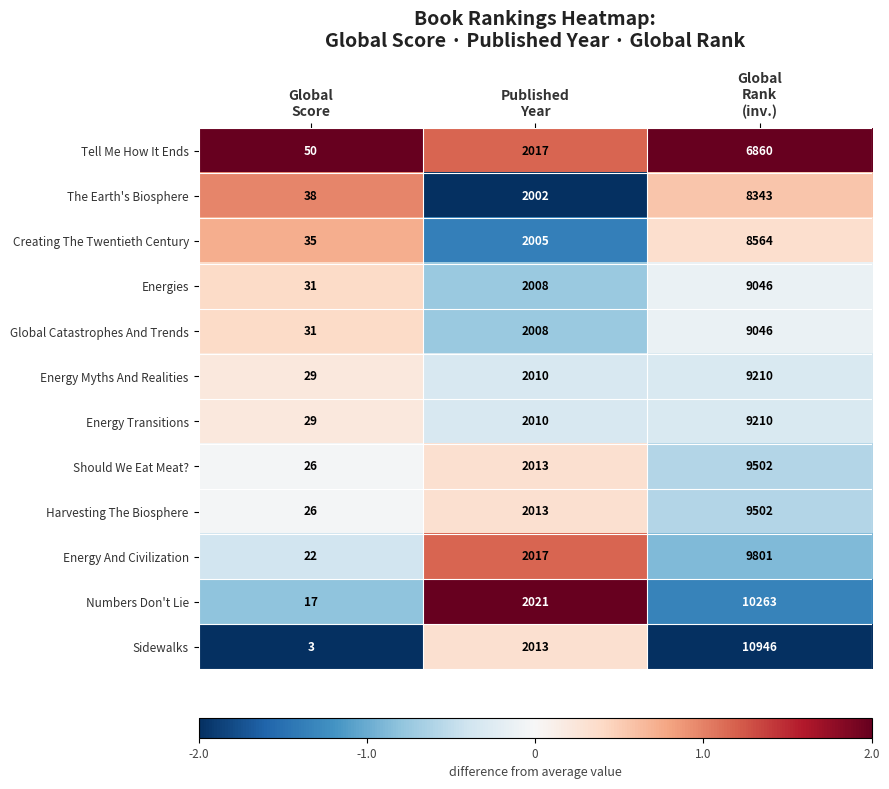

How many categories are shown in the chart?

3